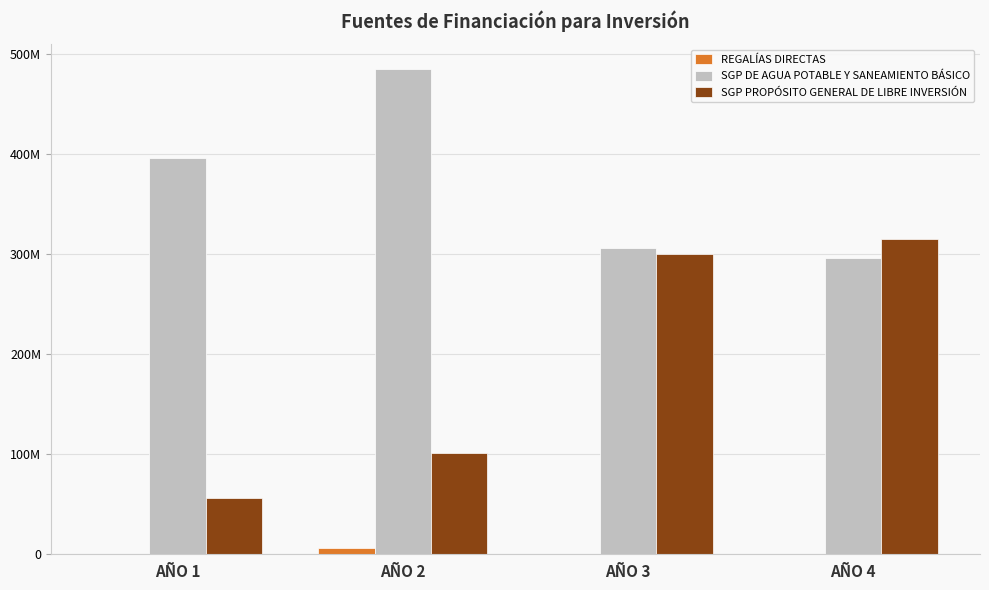

Does the chart contain stacked bars?

No